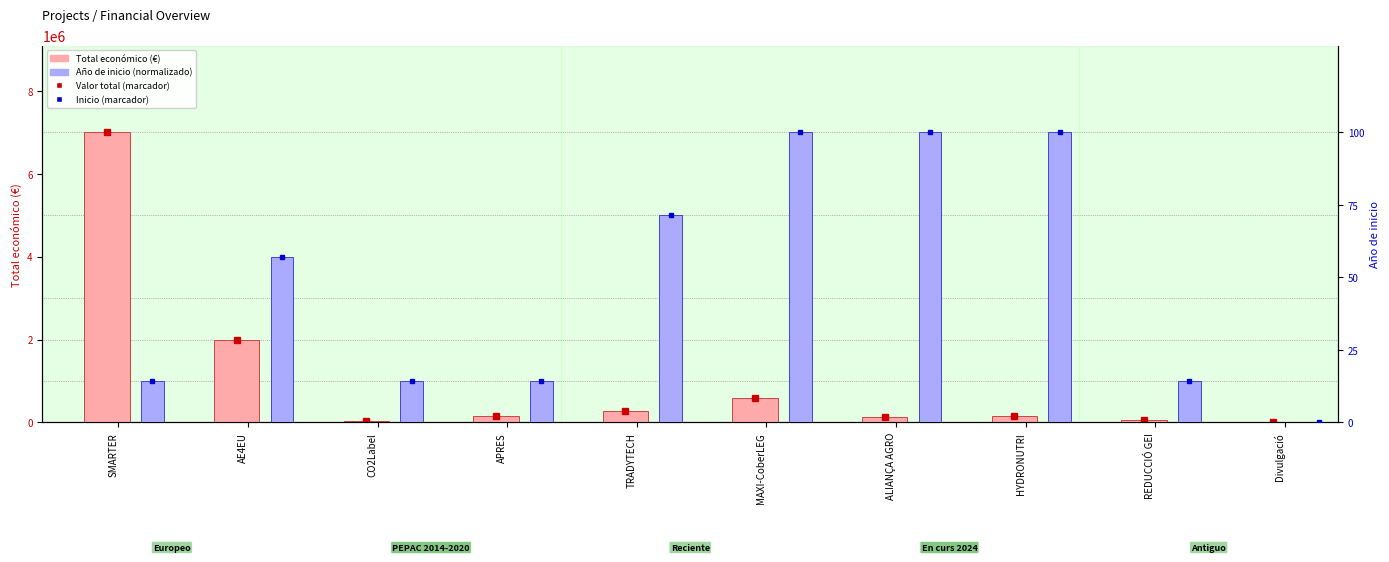

At which label does Total económico reach its minimum?

Divulgació